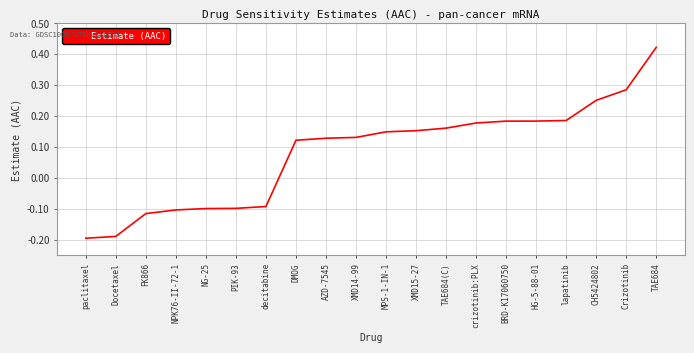

At which label does the data first exceed 0?

DMOG